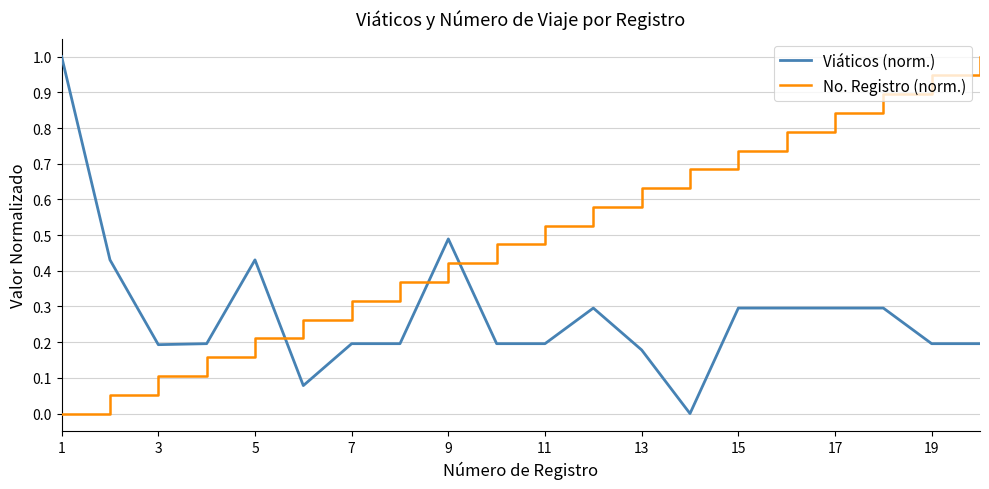

What is the maximum value for No. Registro (norm.)?

1.0